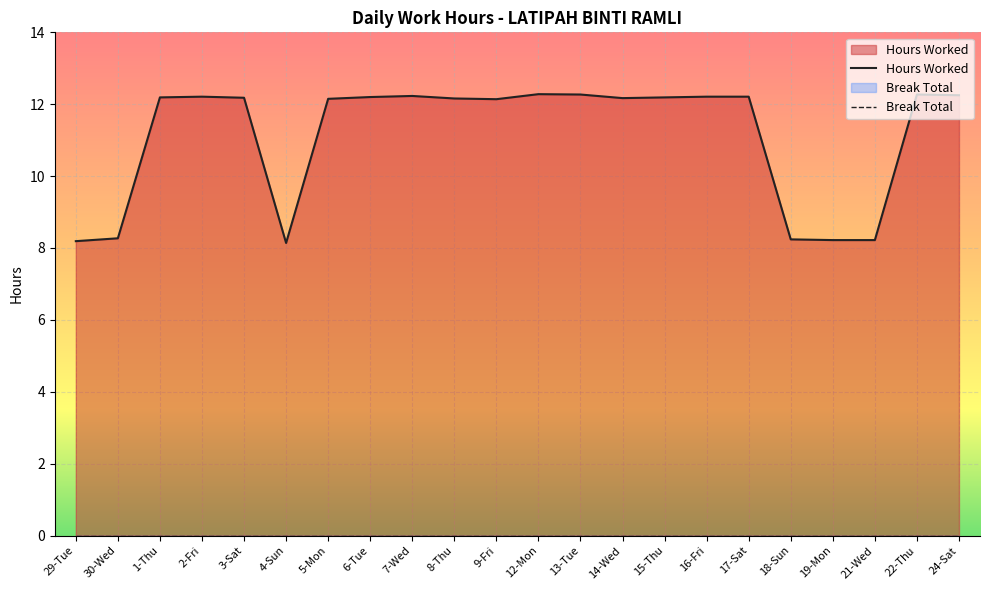

What is the sum of the values at 24-Sat and 18-Sun?

20.5